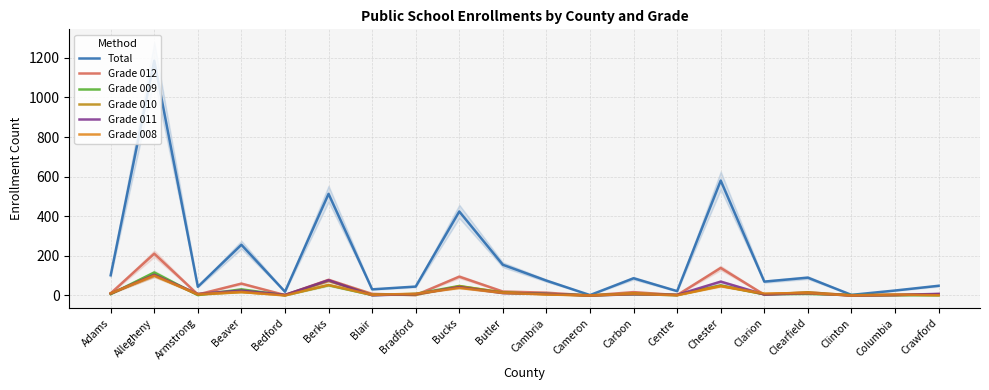

Rank the series by their maximum value, from highest to lowest.

Total, Grade 012, Grade 009, Grade 011, Grade 010, Grade 008